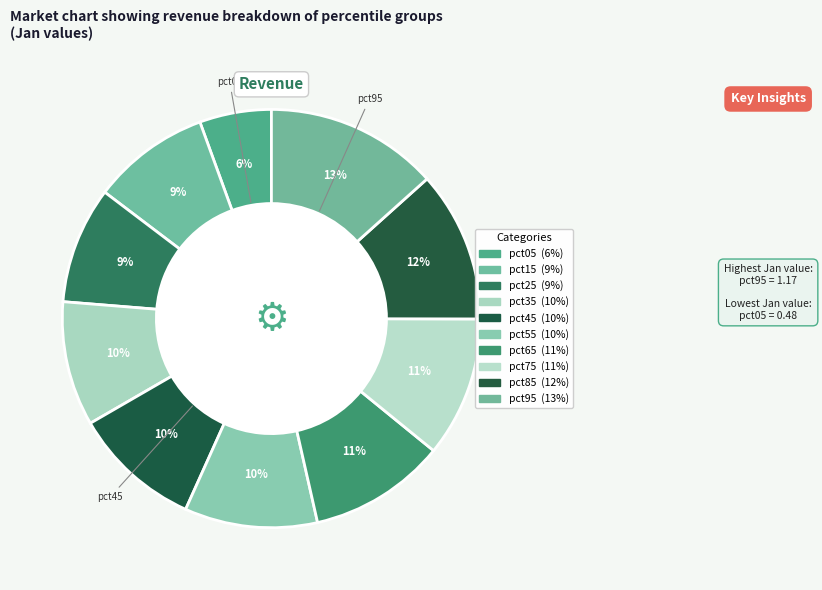

How many slices are in this pie chart?

10